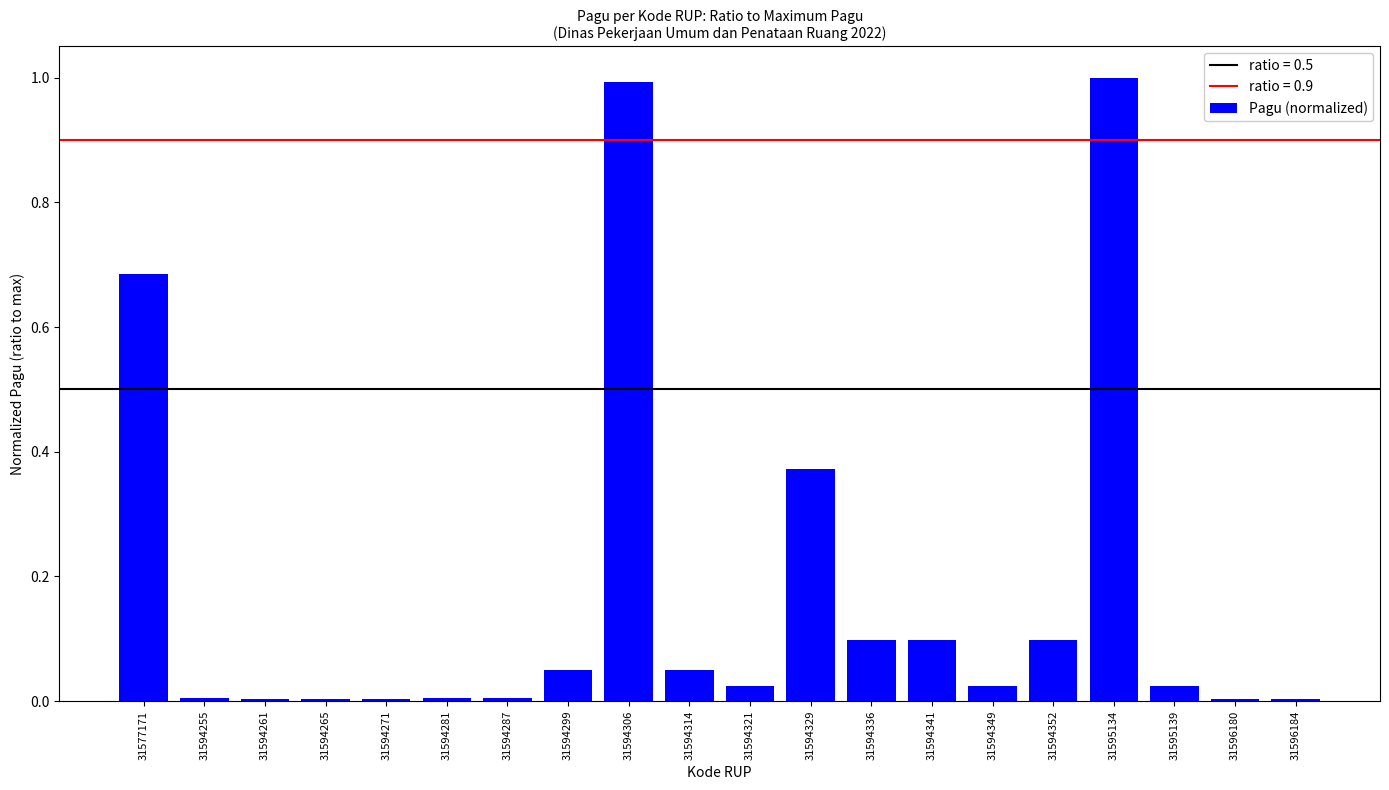

The value at 31595134 is 1.0. True or false?

True